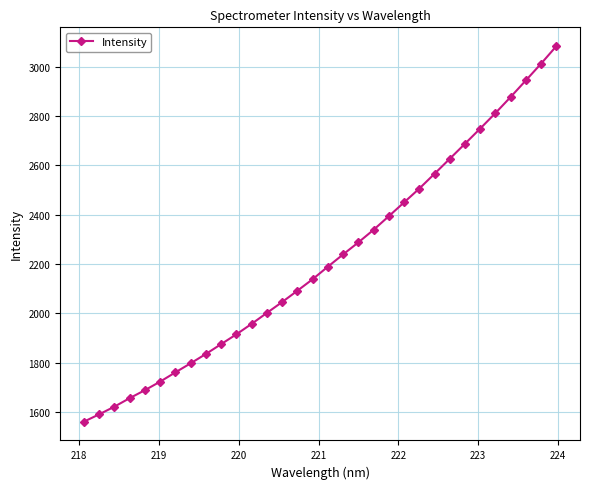

What is the minimum value shown in the chart?

1561.4